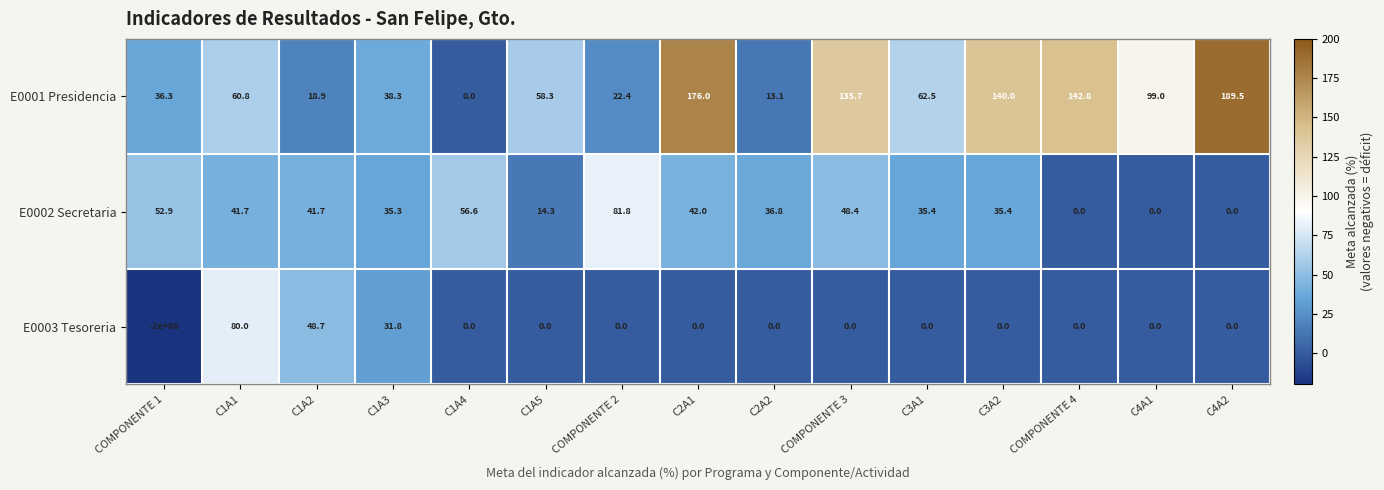

The value of E0001 Presidencia at C2A1 is 176.0. True or false?

True